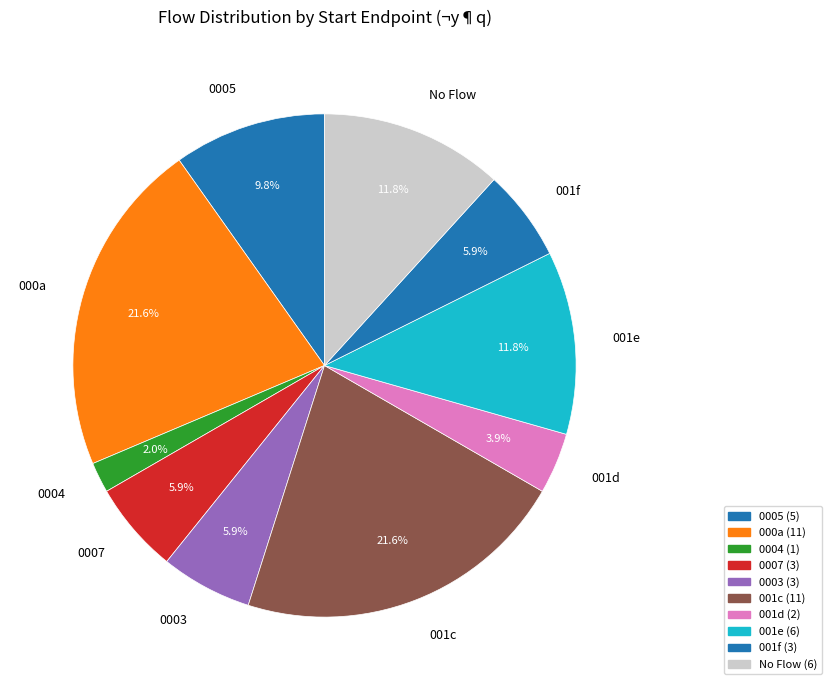

Approximately how many times larger is the value at 001e compared to 0005?

1.2